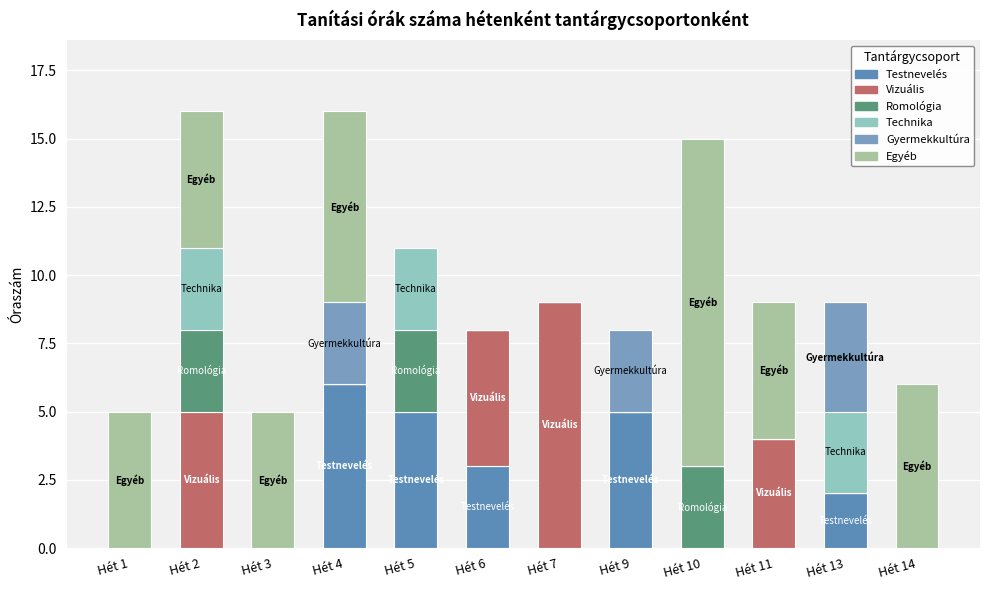

What is the total value across all series at Hét 3?

5